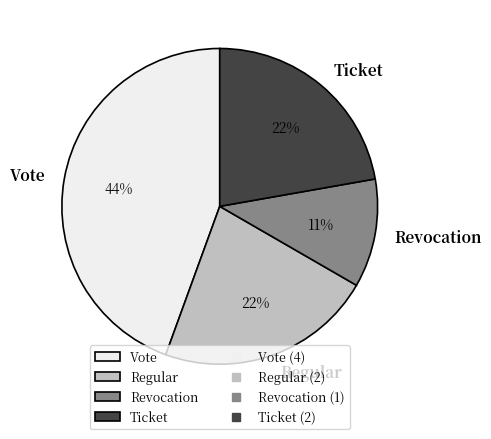

To the nearest percent, what portion does Vote represent?

44%